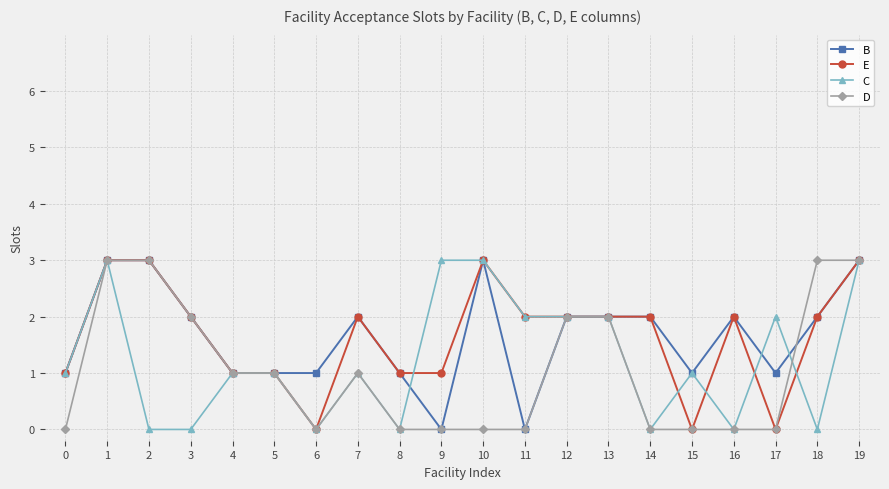

Is the value of E at 7 greater than the value of B at 17?

Yes